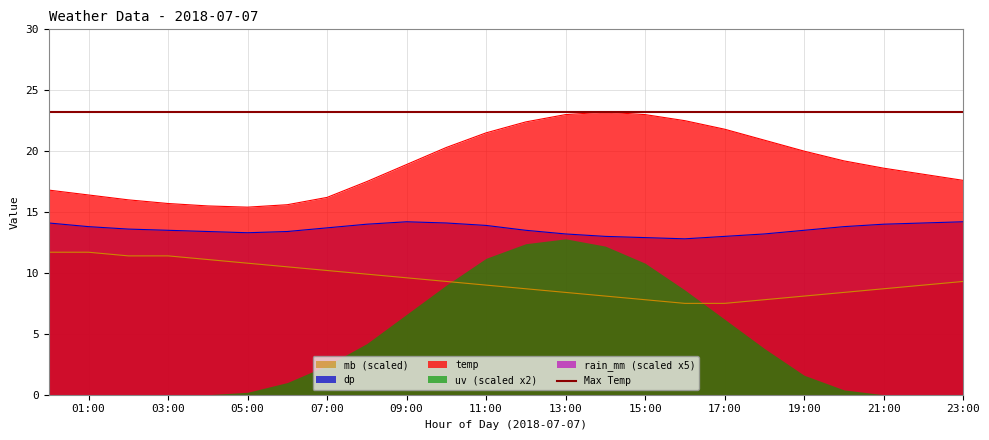

What is the label of the 13th point from the left?

12:00